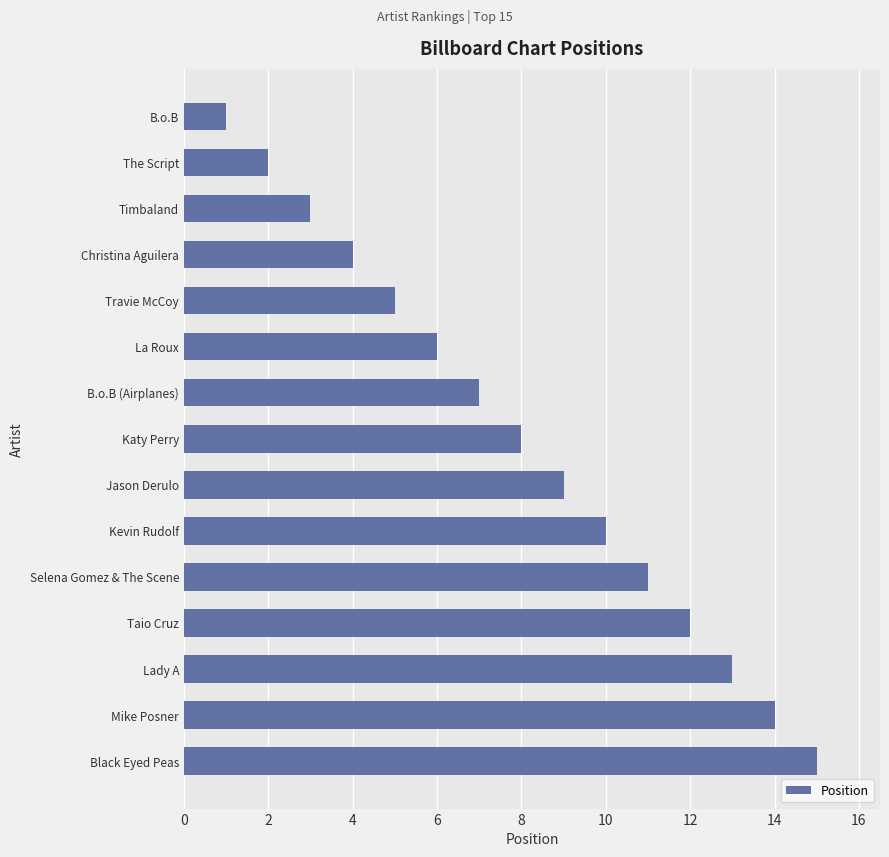

Rank the categories by value from highest to lowest.

Black Eyed Peas, Mike Posner, Lady A, Taio Cruz, Selena Gomez & The Scene, Kevin Rudolf, Jason Derulo, Katy Perry, B.o.B (Airplanes), La Roux, Travie McCoy, Christina Aguilera, Timbaland, The Script, B.o.B